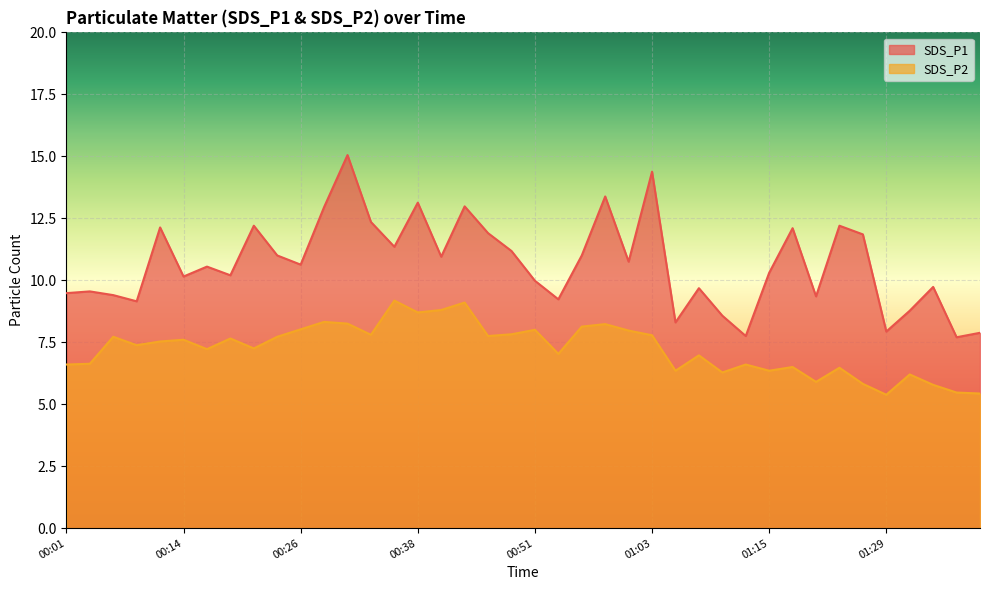

Where is the first local minimum for SDS_P2?

00:09